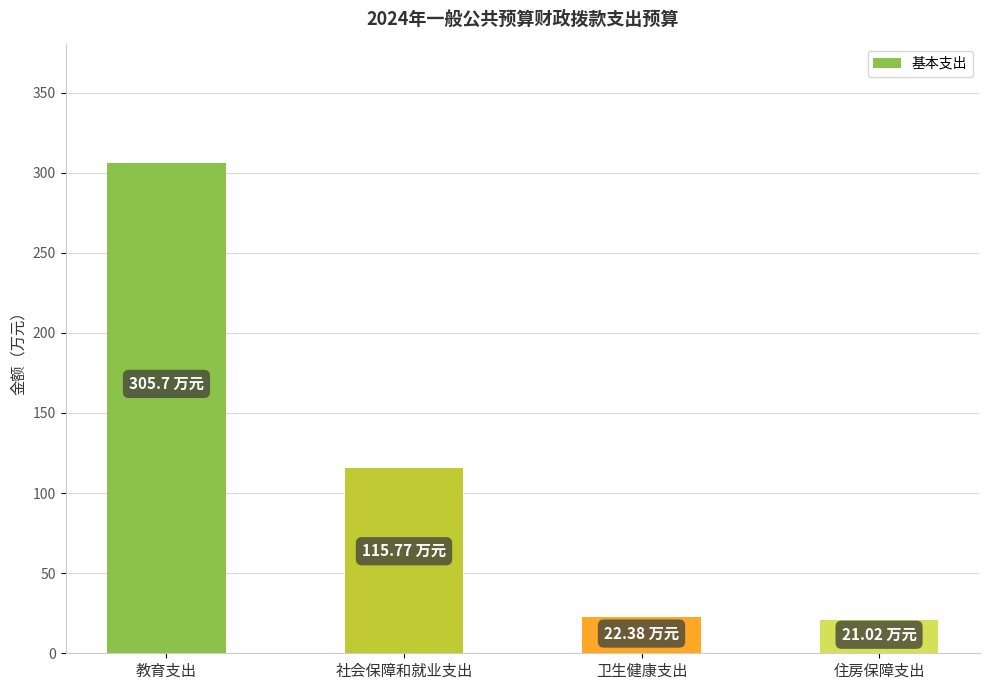

What is the sum of the values at 住房保障支出 and 教育支出?

326.7